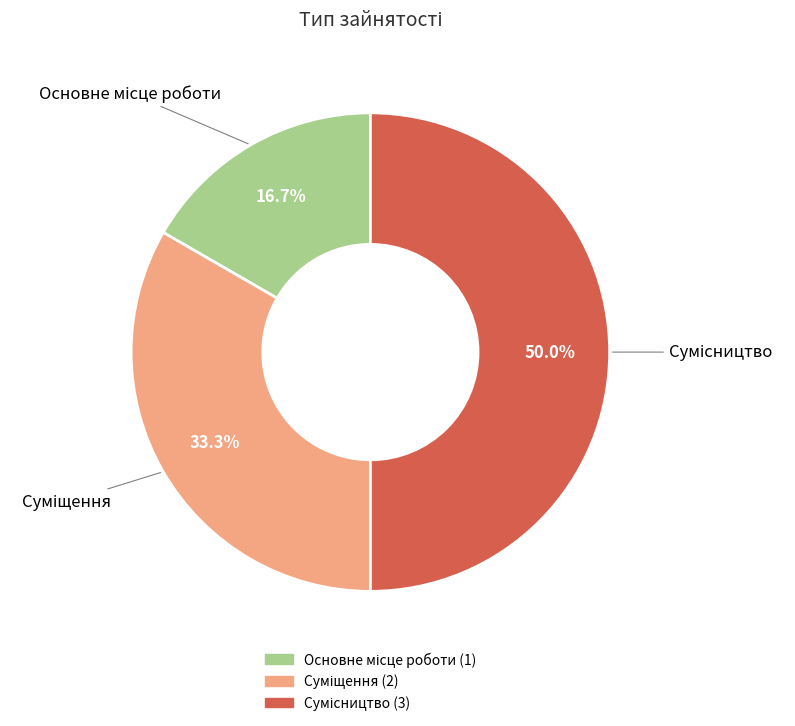

What is the largest slice in the pie chart?

Сумісництво